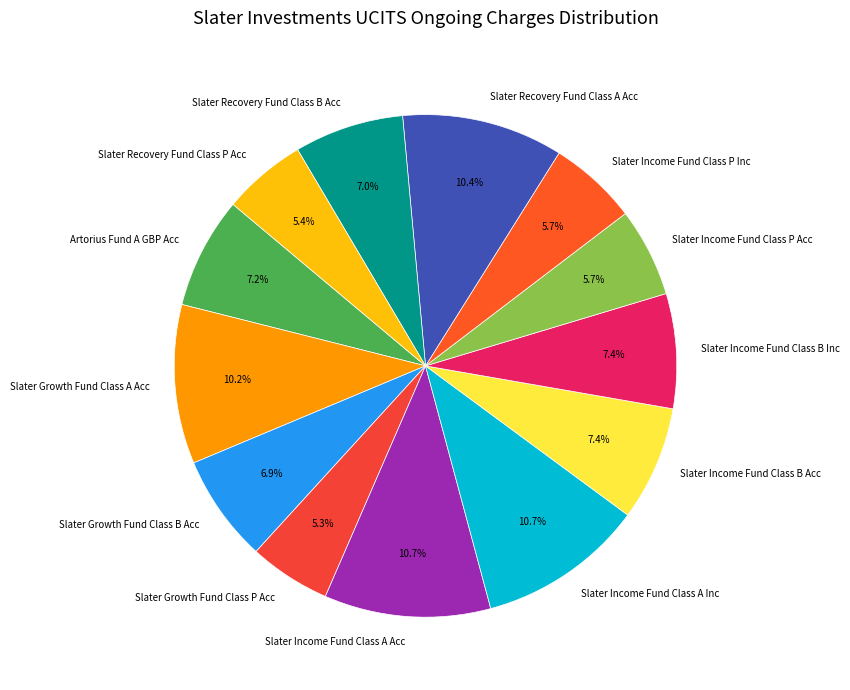

Which has a higher value, Slater Income Fund Class B Acc or Slater Income Fund Class P Inc?

Slater Income Fund Class B Acc